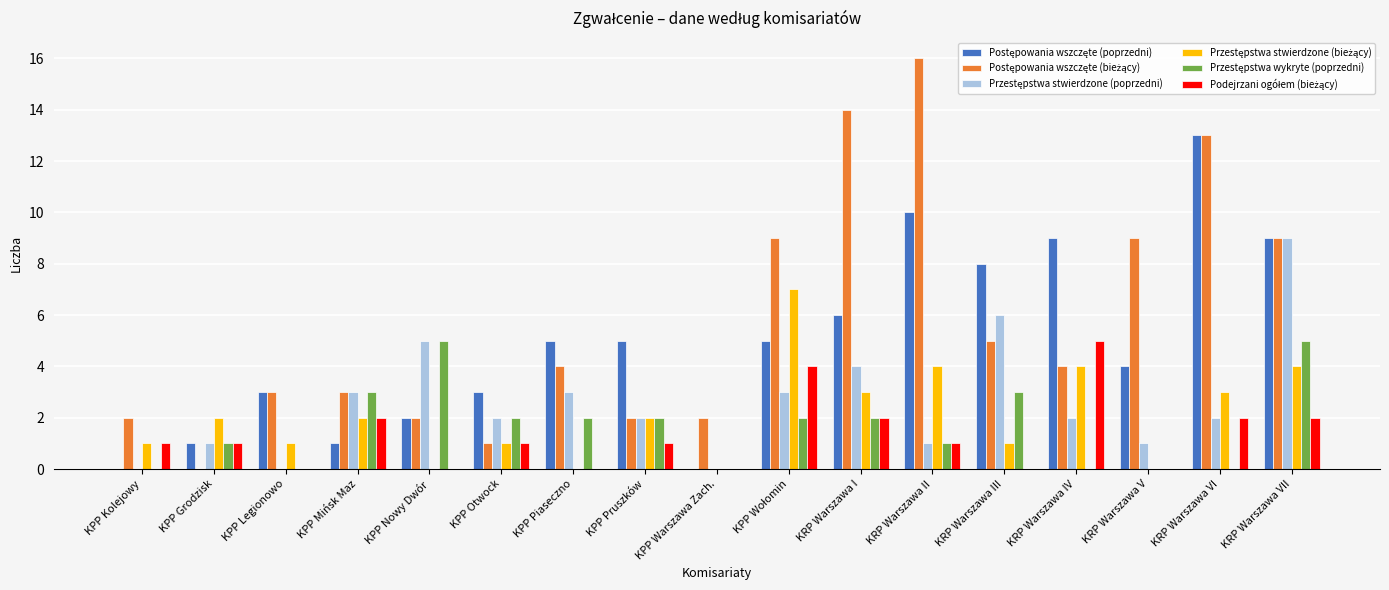

At which category is the sum across all series the highest?

KRP Warszawa VII